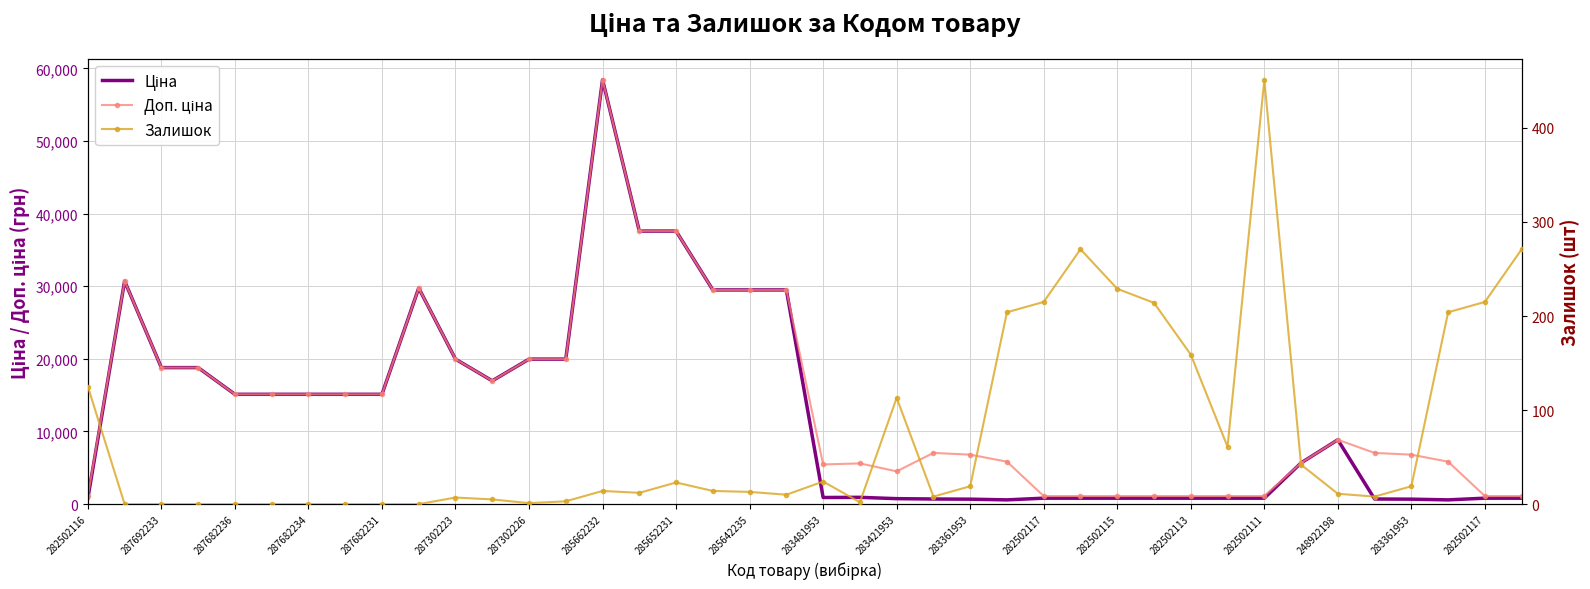

List the series in order of their peak value, highest first.

Ціна, Доп. ціна, Залишок